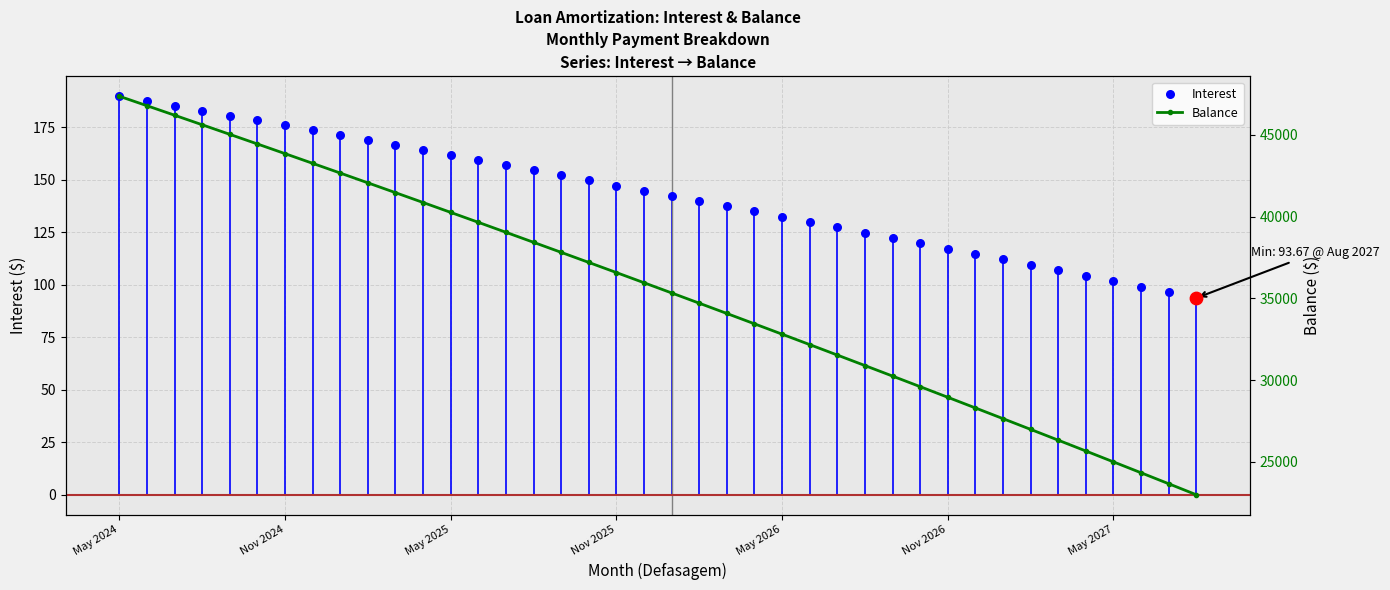

At which category is the sum across all series the highest?

May 2024